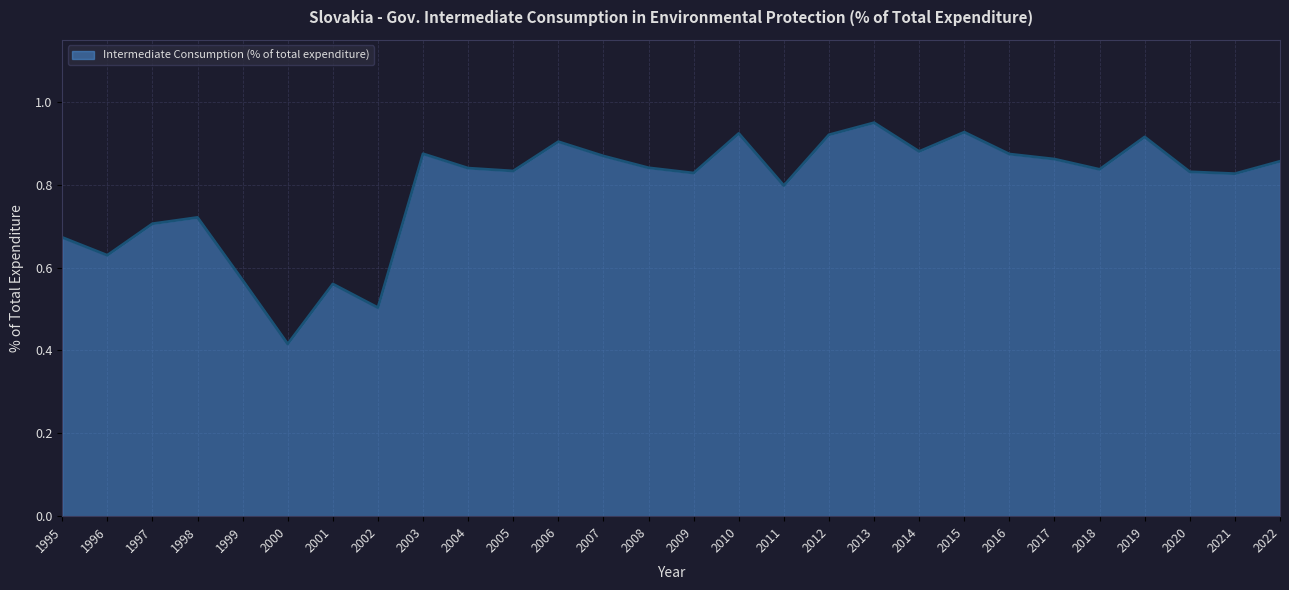

What is the change in value from 1997 to 2013?

+0.2